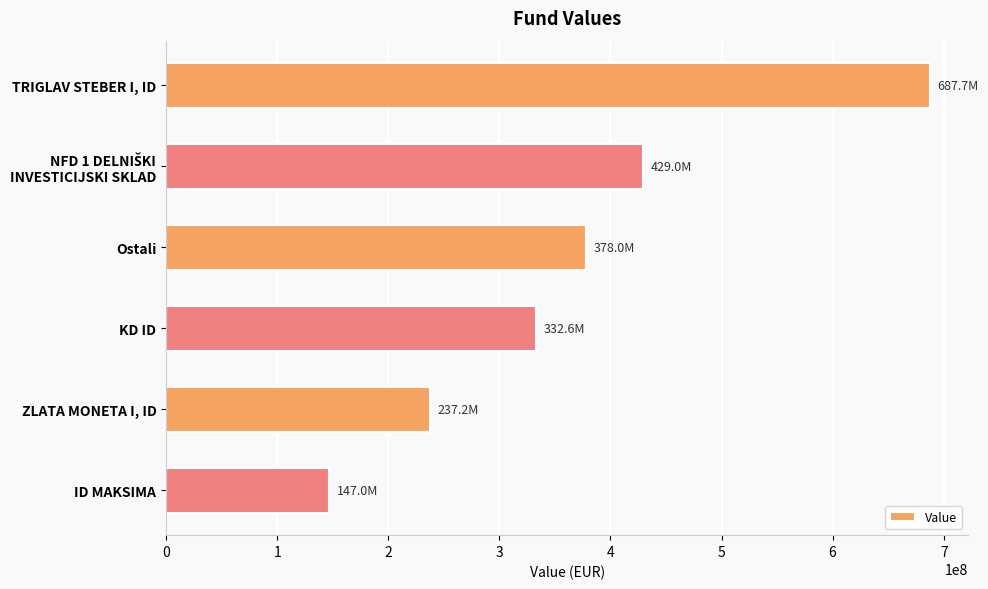

What is the difference between the second highest and second lowest values?

191790469.3